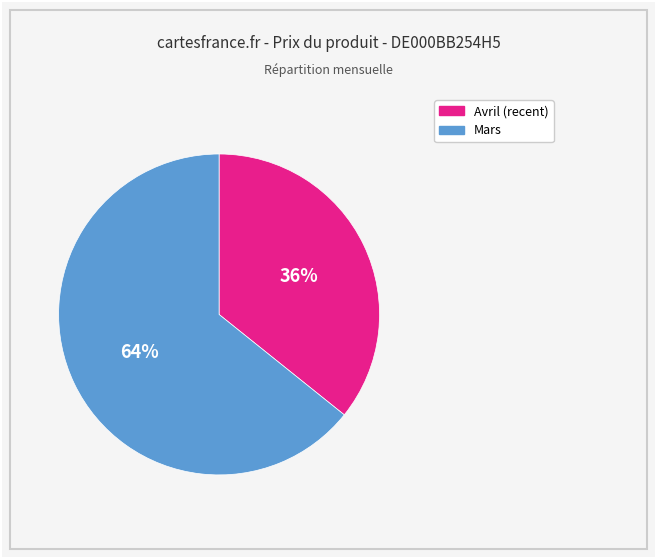

To the nearest percent, what is the difference between the largest and smallest slice percentages?

28%